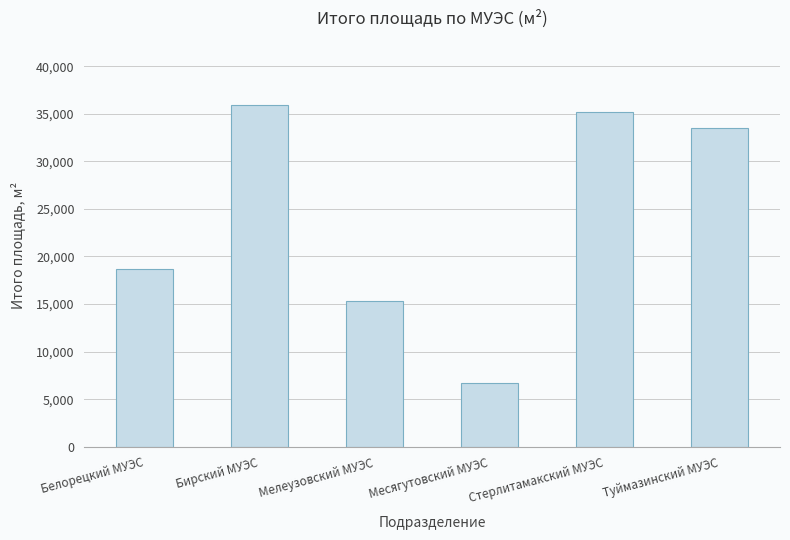

What is the difference between the maximum and second lowest values?

20637